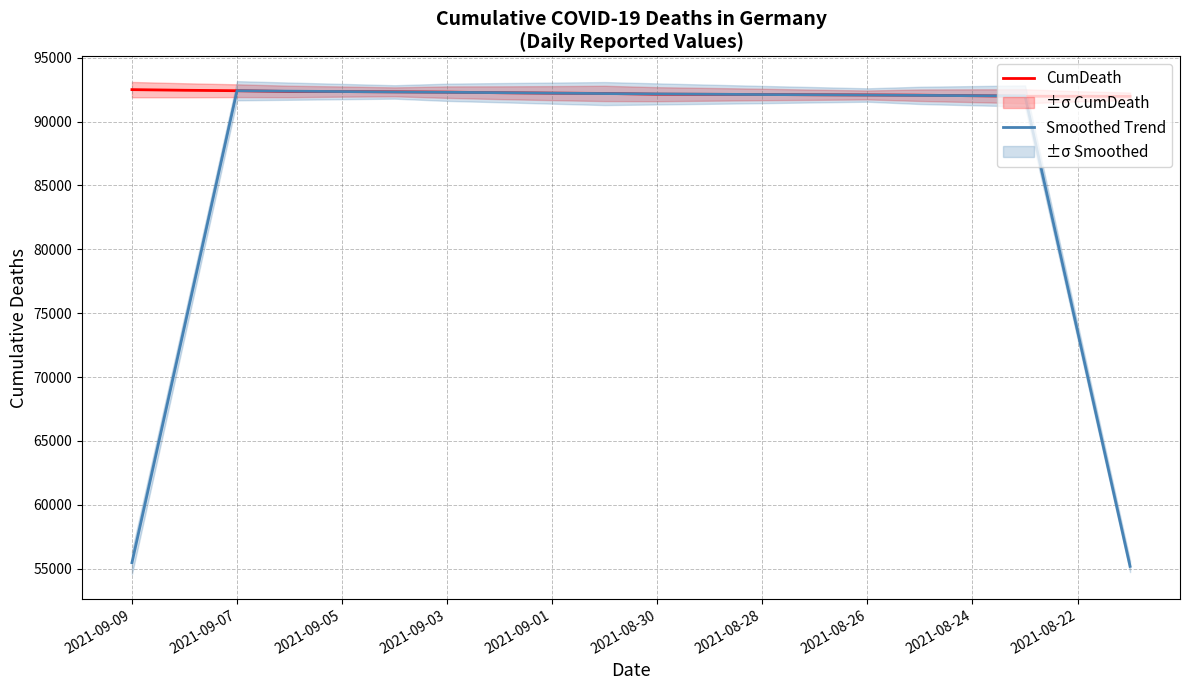

The value of CumDeath at 2021-08-24 is 57954.7. True or false?

False